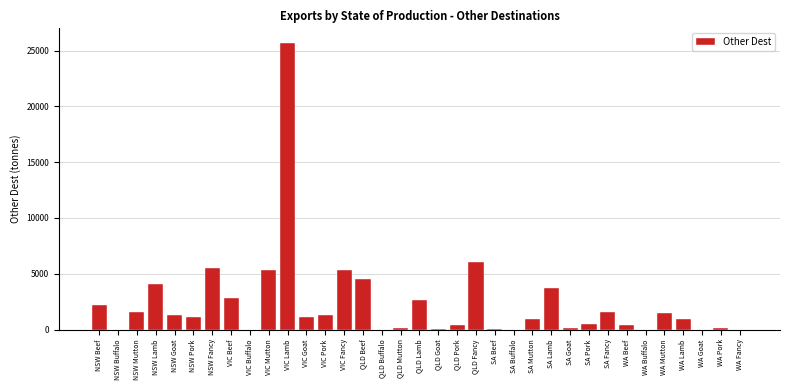

The value at WA Mutton is 2534.7. True or false?

False